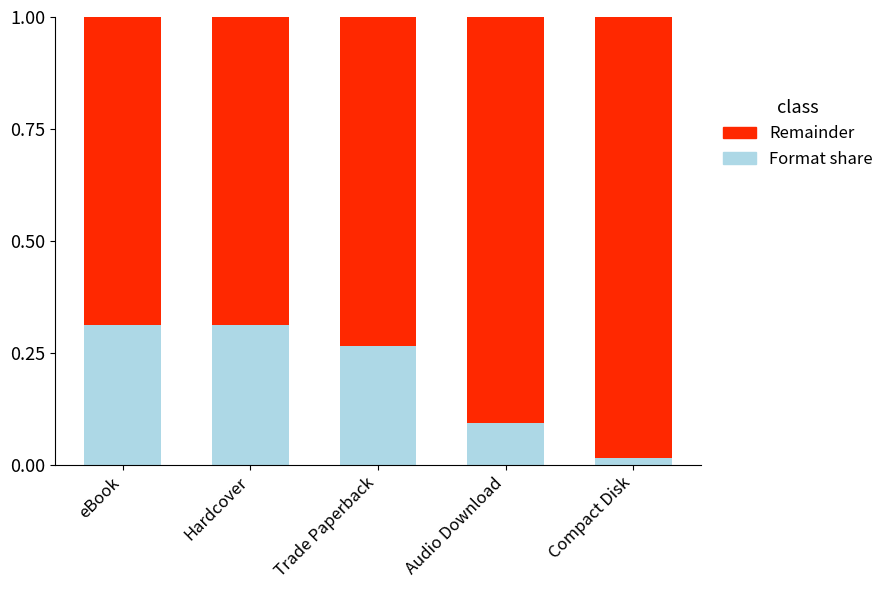

What is the sum of the Format share values at Trade Paperback and Audio Download?

0.4